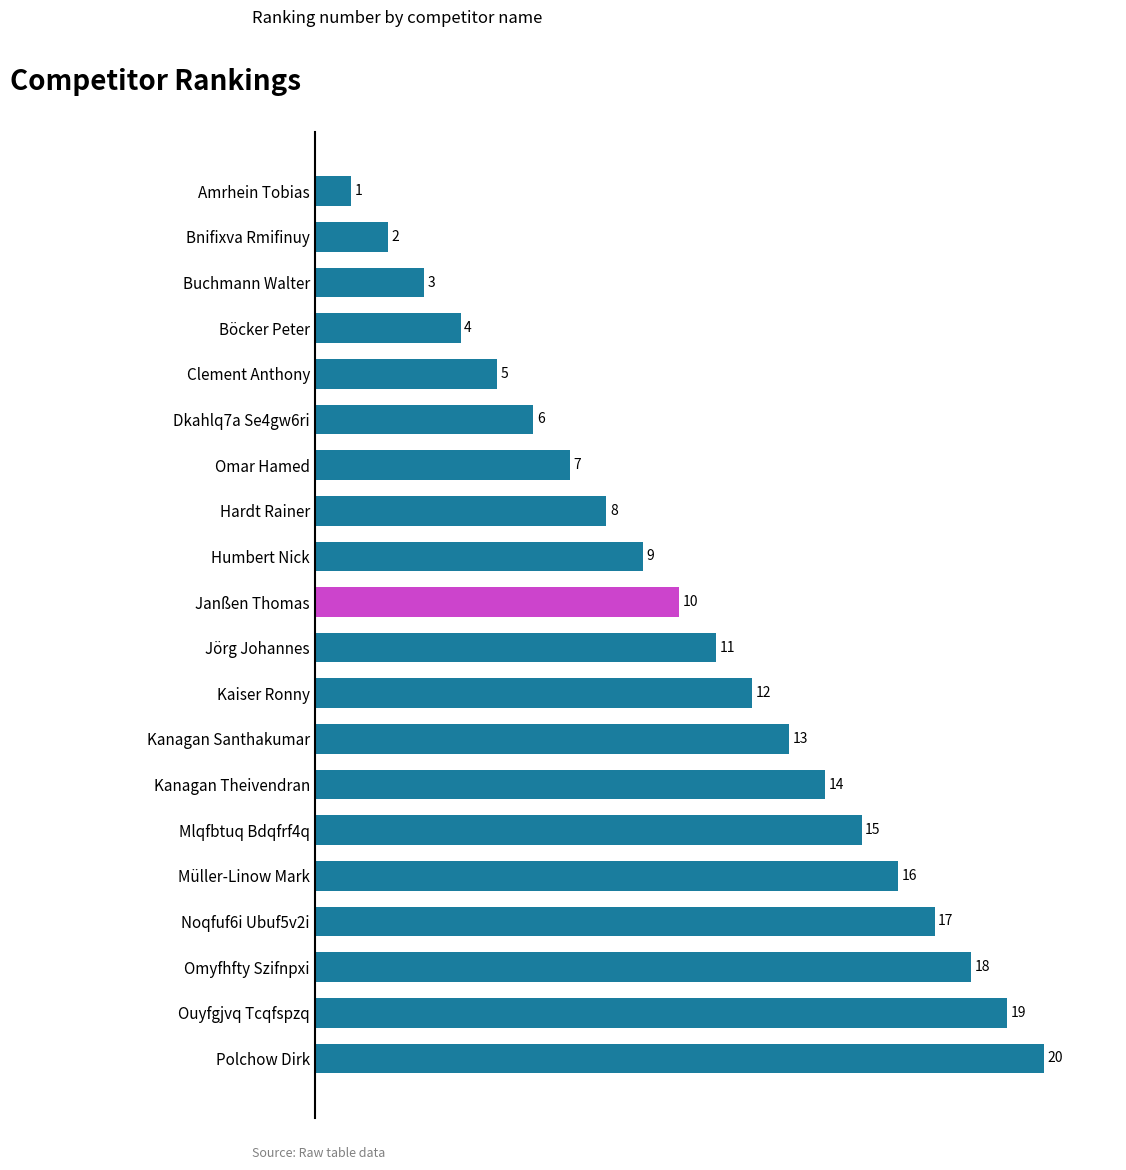

Is it true that the value at Bnifixva Rmifinuy is 2?

True